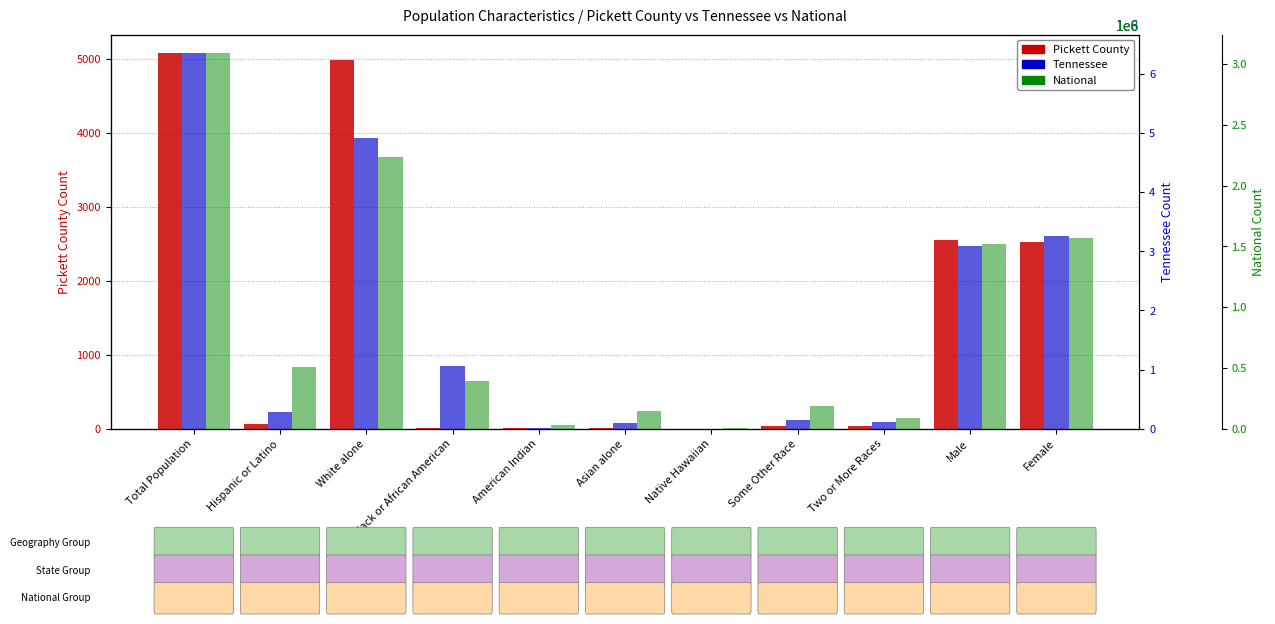

How many bars are there in total?

33